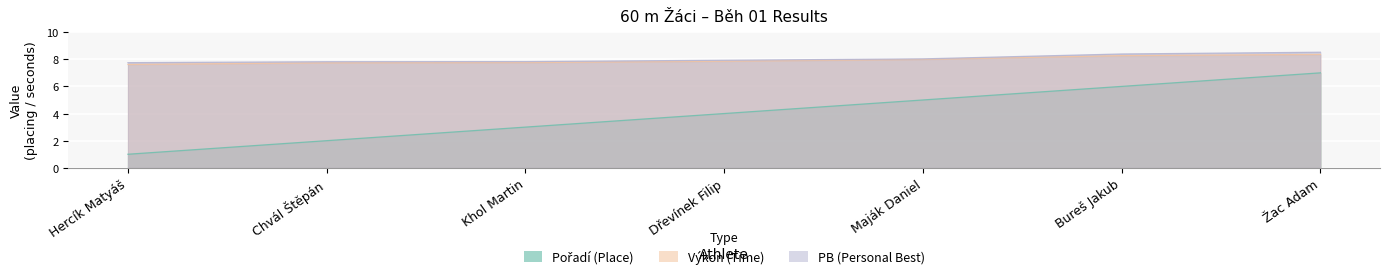

True or false: Výkon and PB intersect in this chart.

False